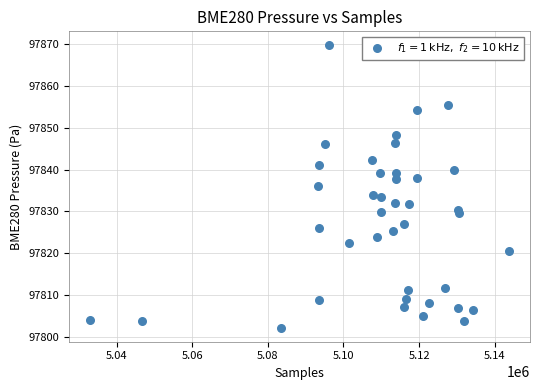

What is the range of Y values (max minus min)?

67.5